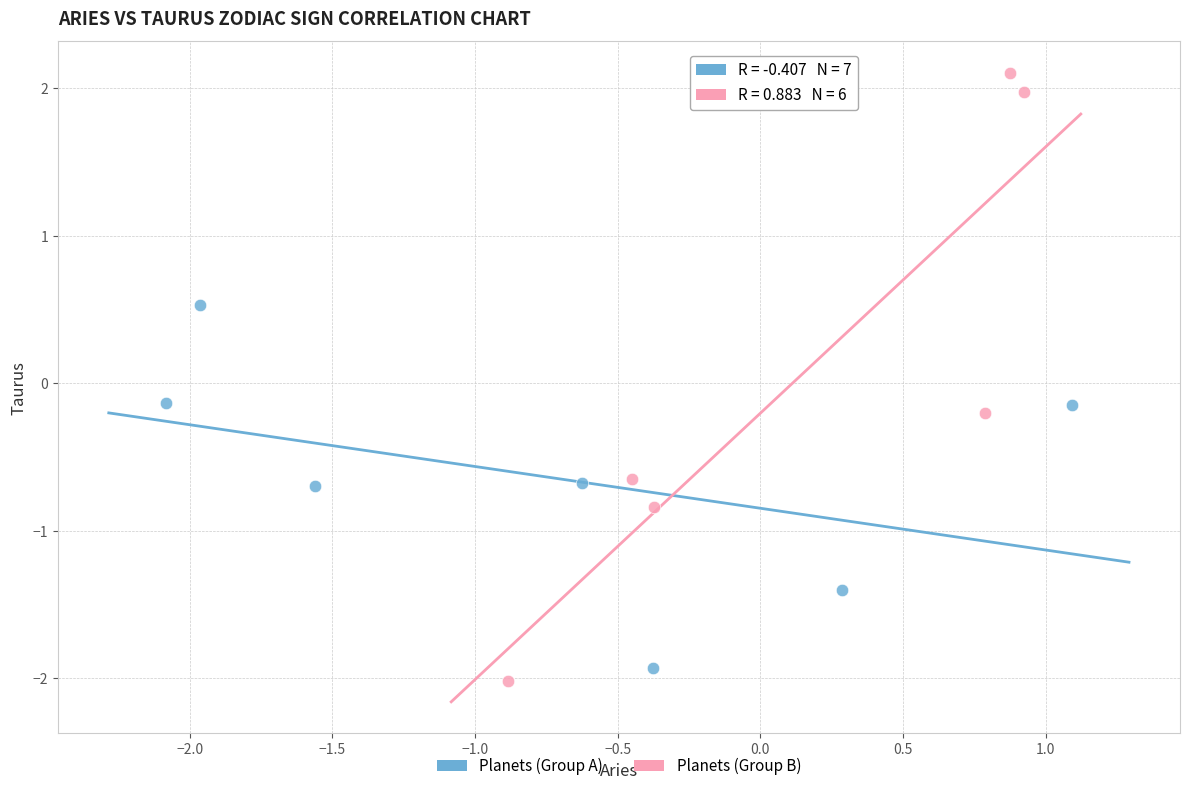

Which series contains the highest Y value?

Planets (Group B)